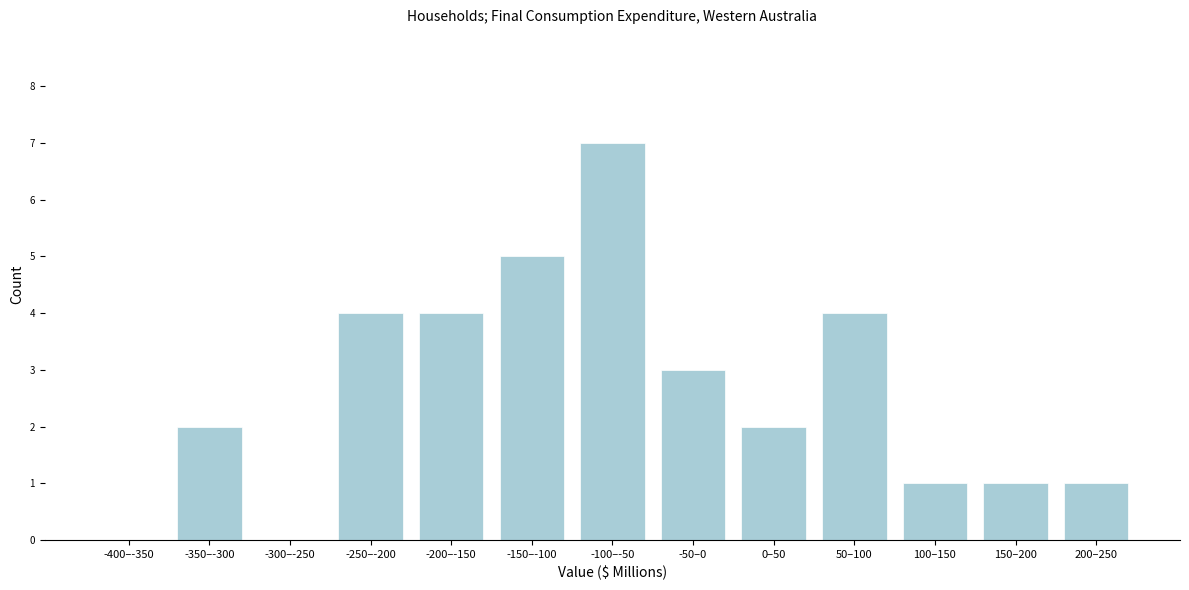

Reading right to left, transcribe all the data shown in this chart.

200–250=1	150–200=1	100–150=1	50–100=4	0–50=2	-50–0=3	-100–-50=7	-150–-100=5	-200–-150=4	-250–-200=4	-300–-250=0	-350–-300=2	-400–-350=0